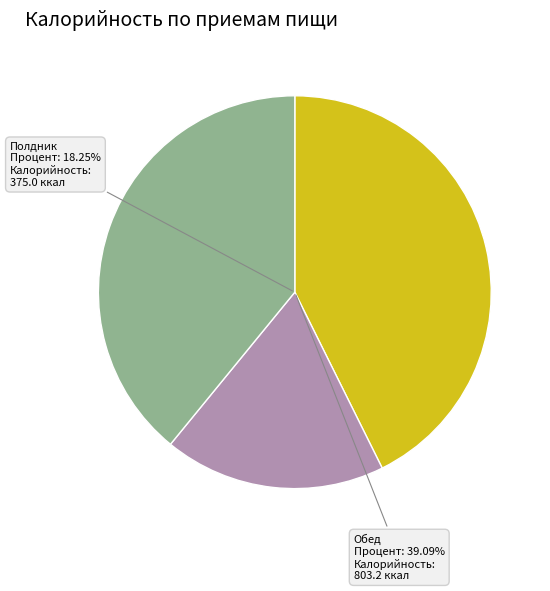

To the nearest percent, what portion does Чай с сахаром represent?

4%